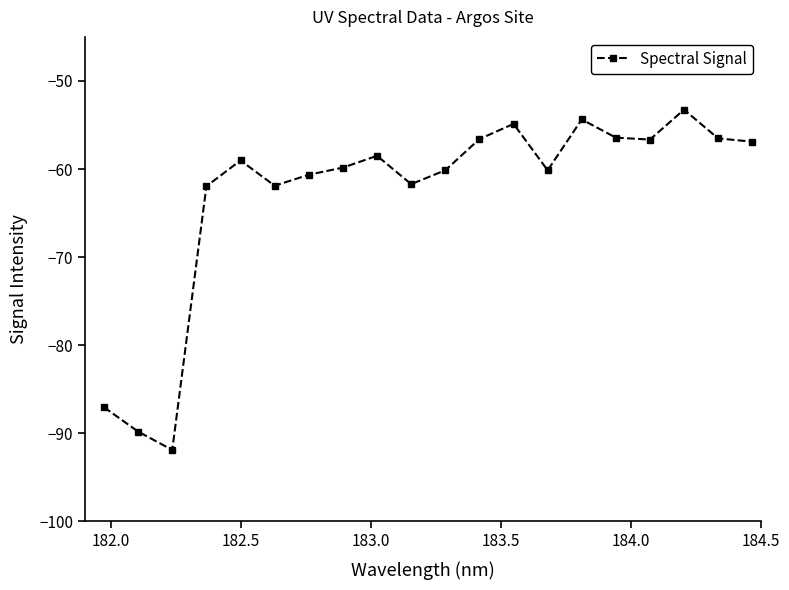

What is the greatest value displayed?

-53.3